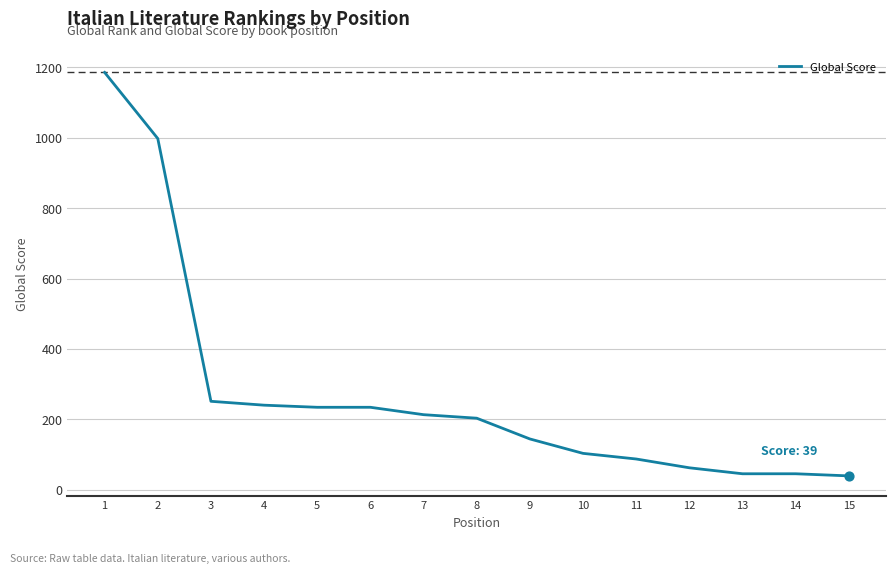

What is the change in value from 11 to 12?

-25